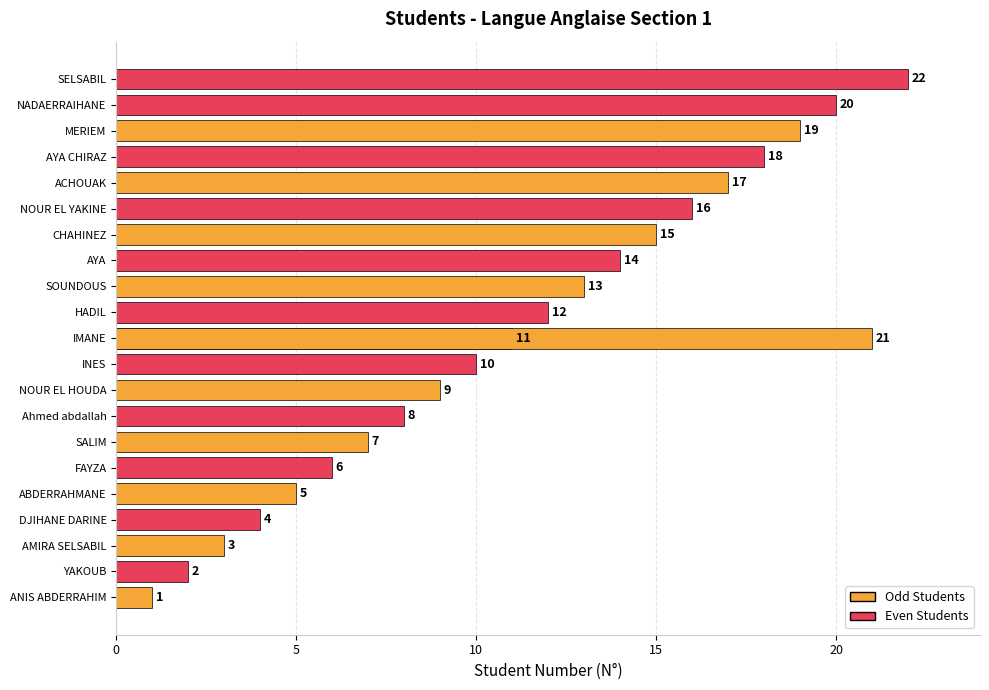

What is the minimum value shown in the chart?

1